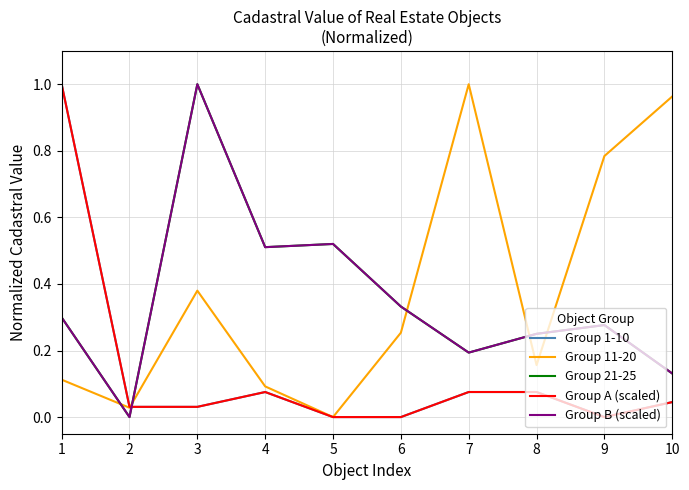

Does the chart have visible grid lines?

Yes